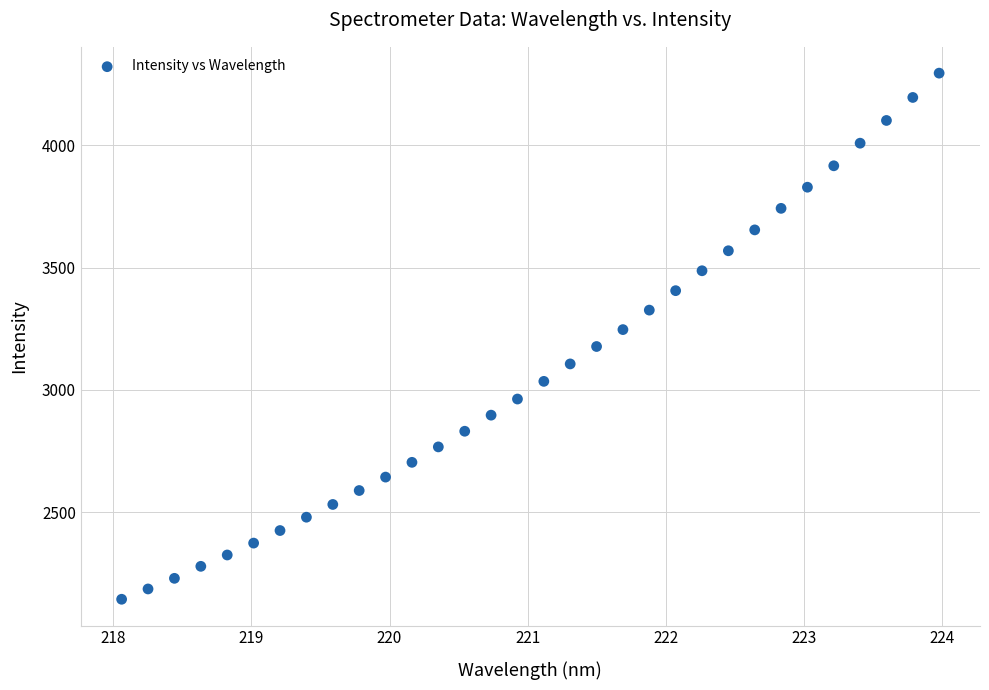

What is the range of X values (max minus min)?

5.9